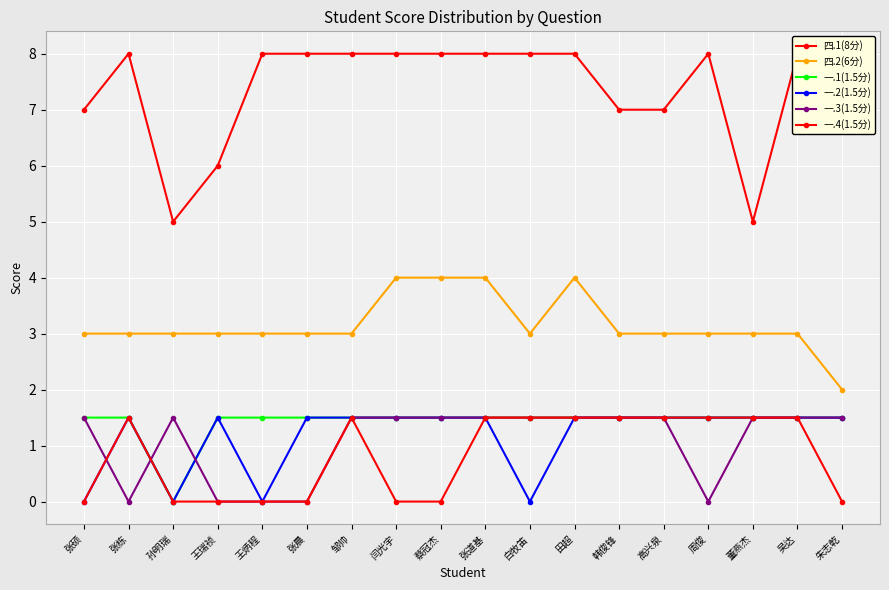

How many lines are shown in the chart?

6